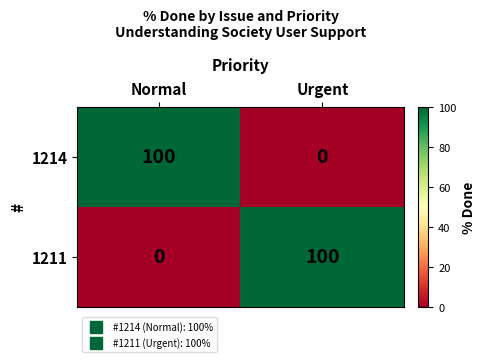

What is the sum of the 1214 values at Urgent and Normal?

100